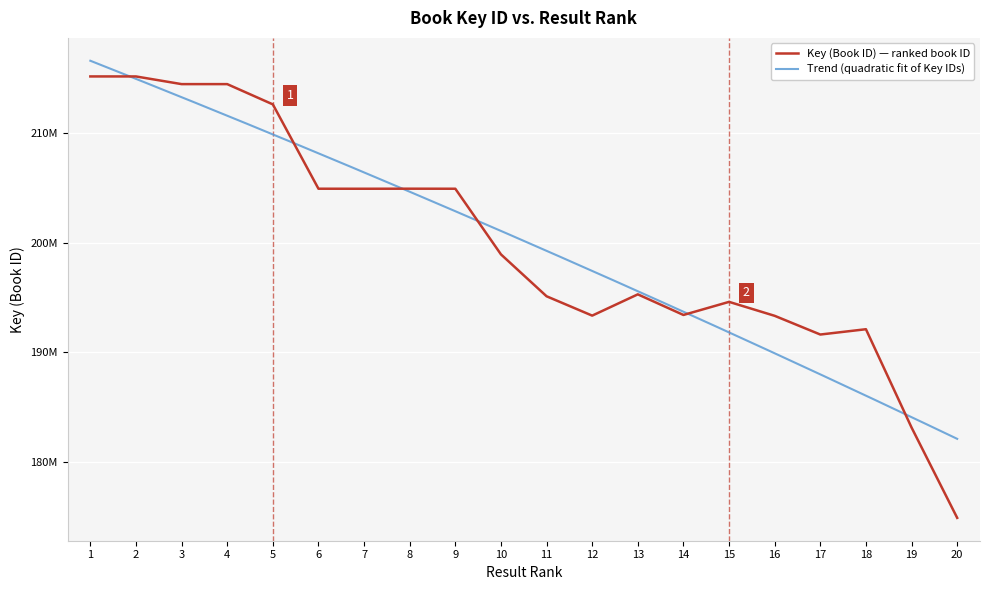

How many points are higher than both their immediate neighbors (excluding endpoints)?

4